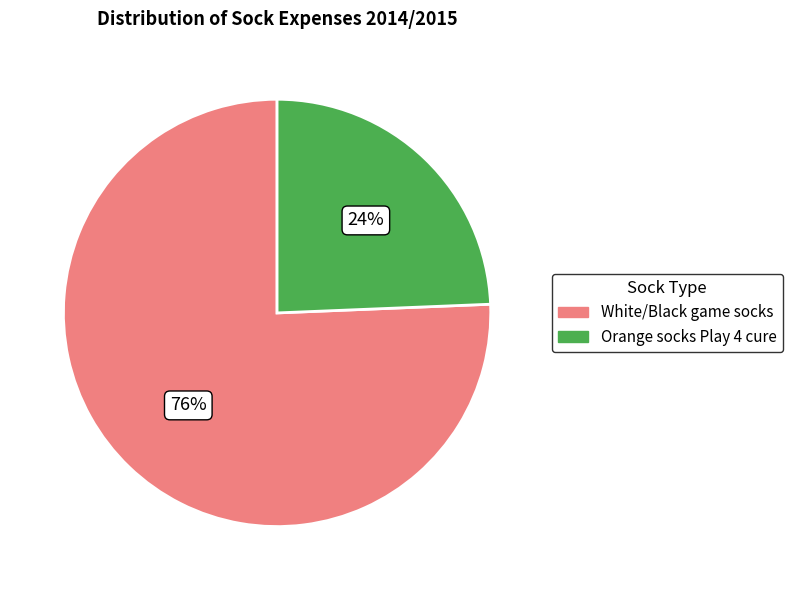

How many slices are in this pie chart?

2